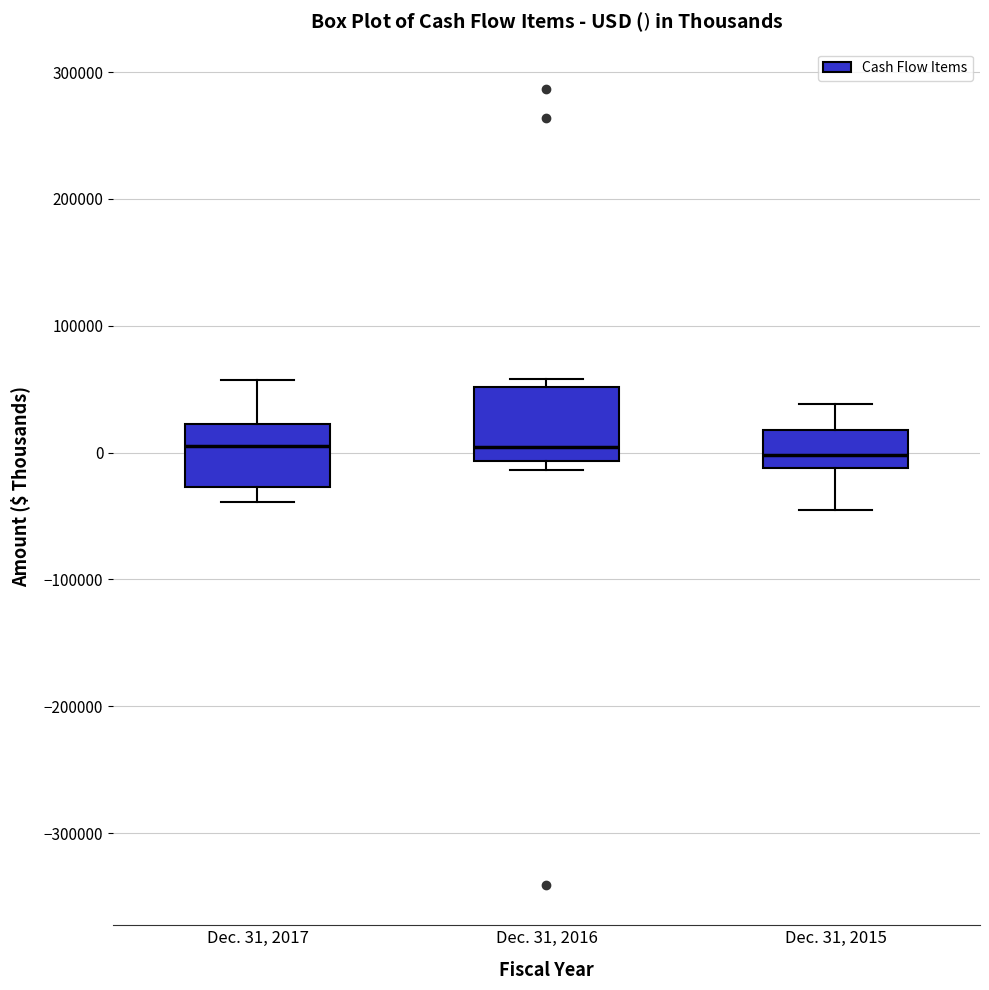

Reading left to right, transcribe this box plot: for each box, give where its median line is, the range the box spans, and where its two whiskers end, as read against the y-axis. The values are not printed on the chart, so give them approximately, as read against the axis.

Dec. 31, 2017: median 0, box -30000 to 20000, whiskers -40000 to 60000
Dec. 31, 2016: median 0, box -10000 to 50000, whiskers -10000 (just below the box's lower edge) to 60000
Dec. 31, 2015: median 0, box -10000 to 20000, whiskers -50000 to 40000